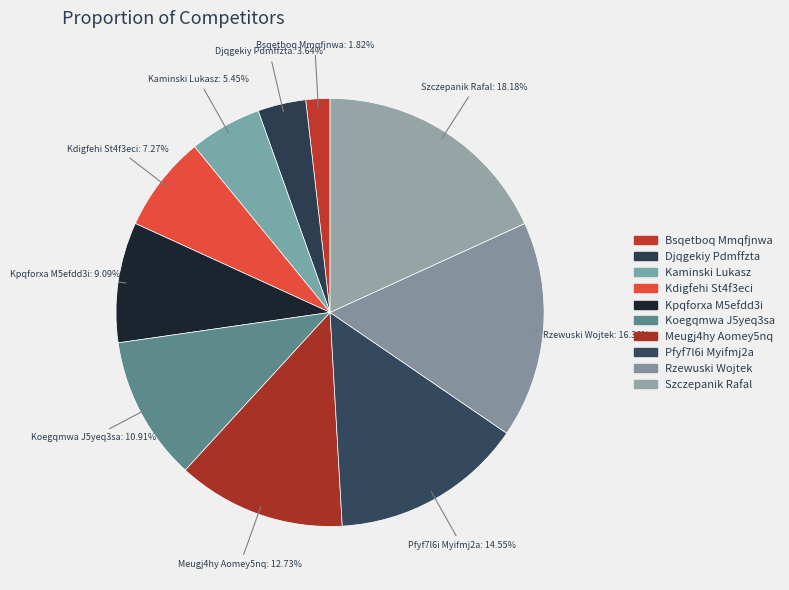

How many segments does this pie chart have?

10